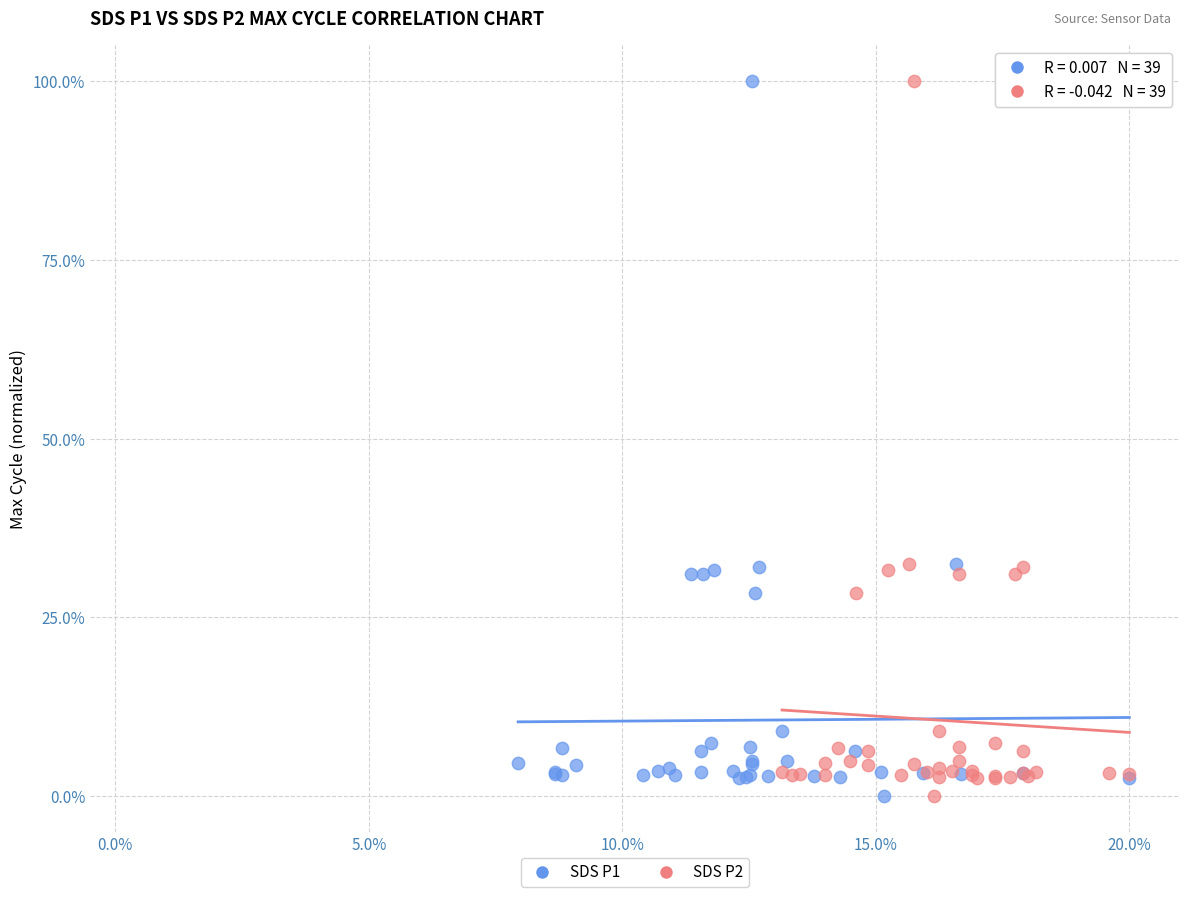

What are all the series names shown in the legend?

SDS P1, SDS P2